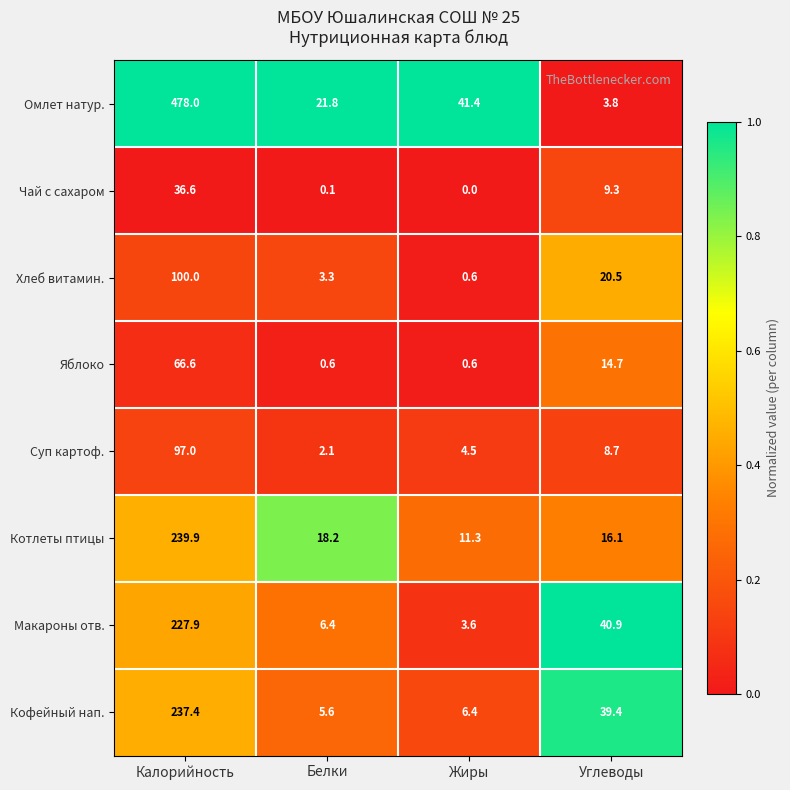

What is the difference between the maximum and second lowest values in the Кофейный нап. series?

231.0